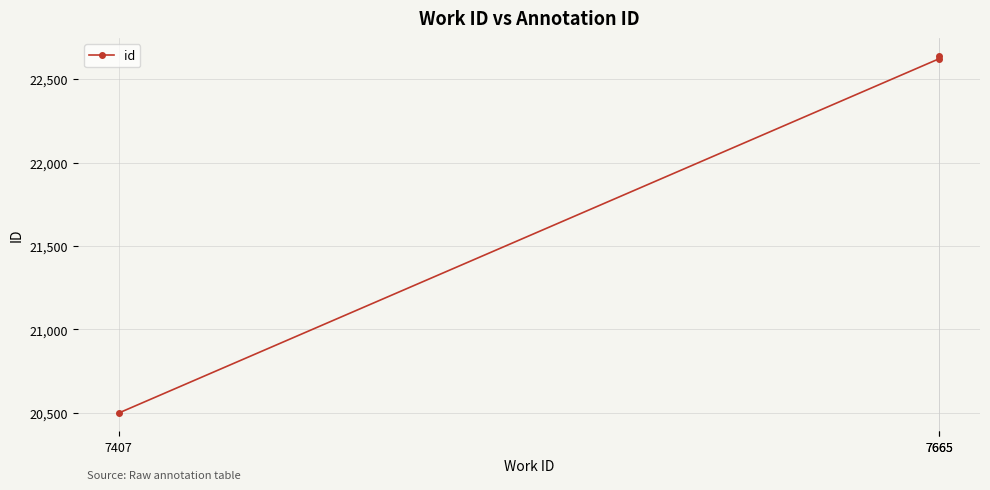

Which label corresponds to the largest value in the chart?

7665